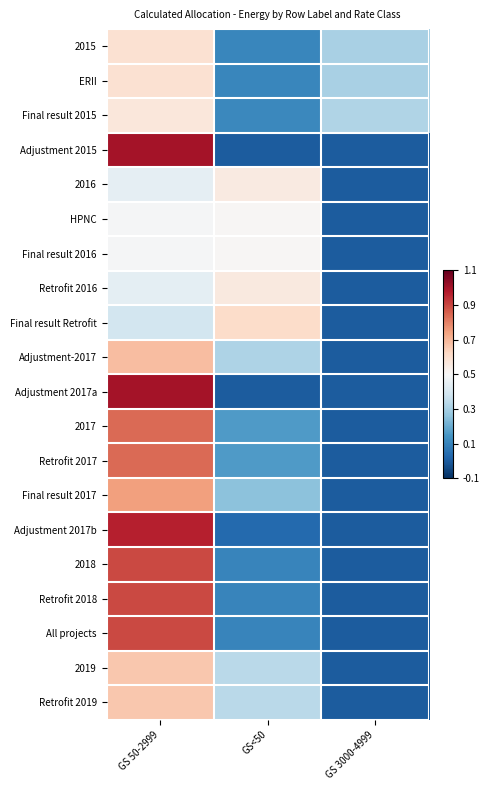

Between GS 3000-4999 and GS<50, which is larger?

GS 3000-4999